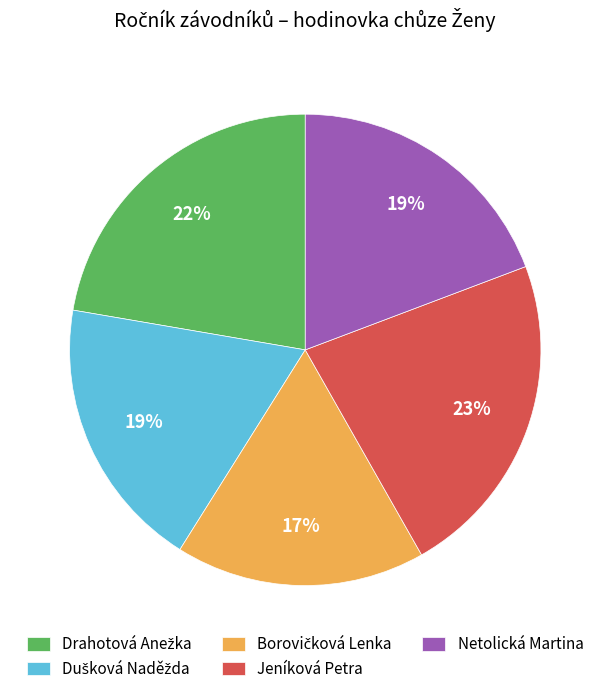

What percentage is the Jeníková Petra slice, to the nearest percent?

23%